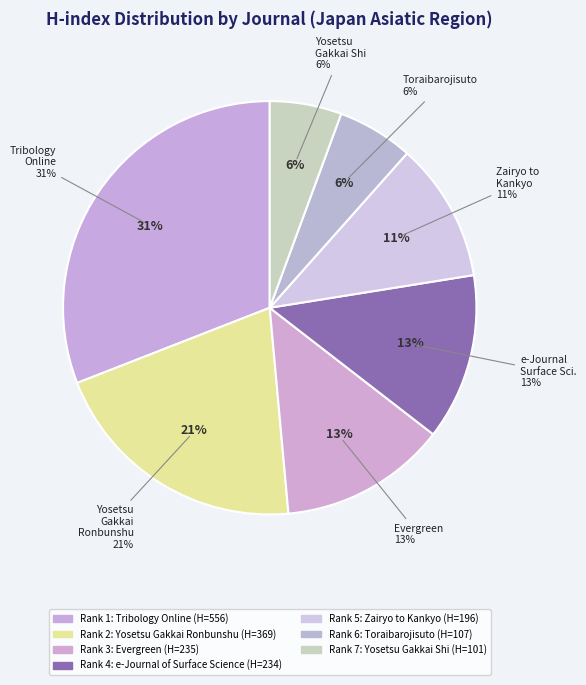

To the nearest percent, what portion does e-Journal of Surface Science represent?

13%